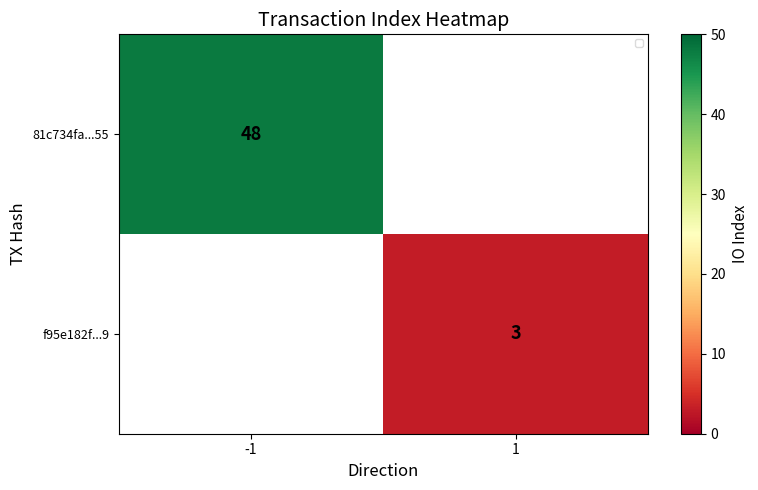

Between 1 and -1, which is larger?

-1